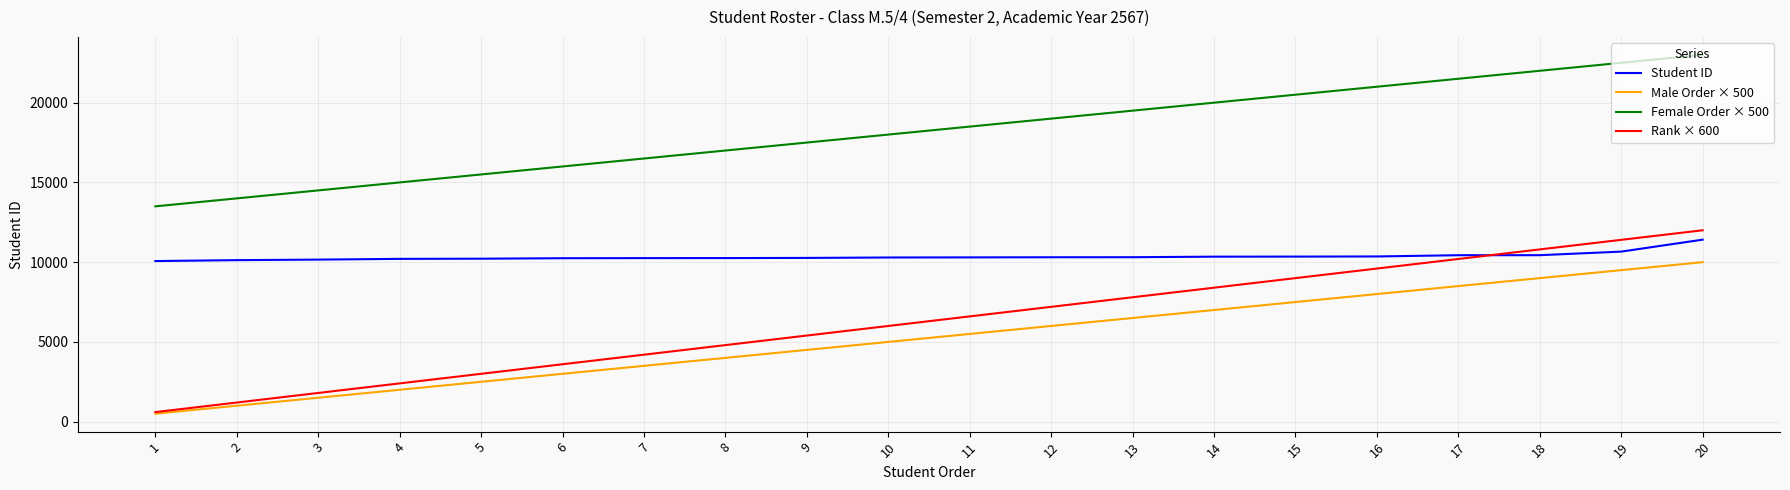

Which category has the highest value across all series?

20